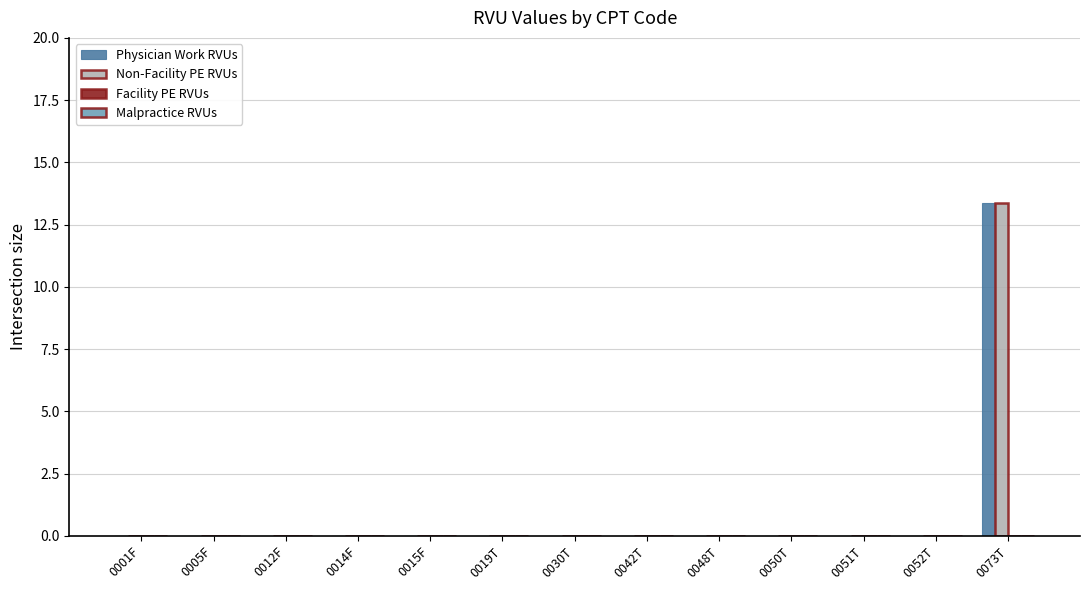

How many series are shown in this chart?

3